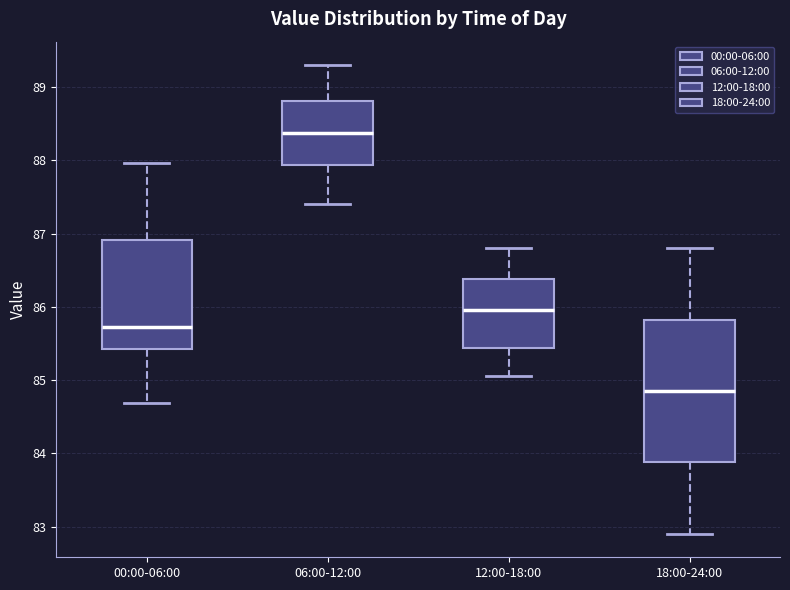

Comparing the boxes themselves (not the whiskers), which one is the tallest?

18:00-24:00